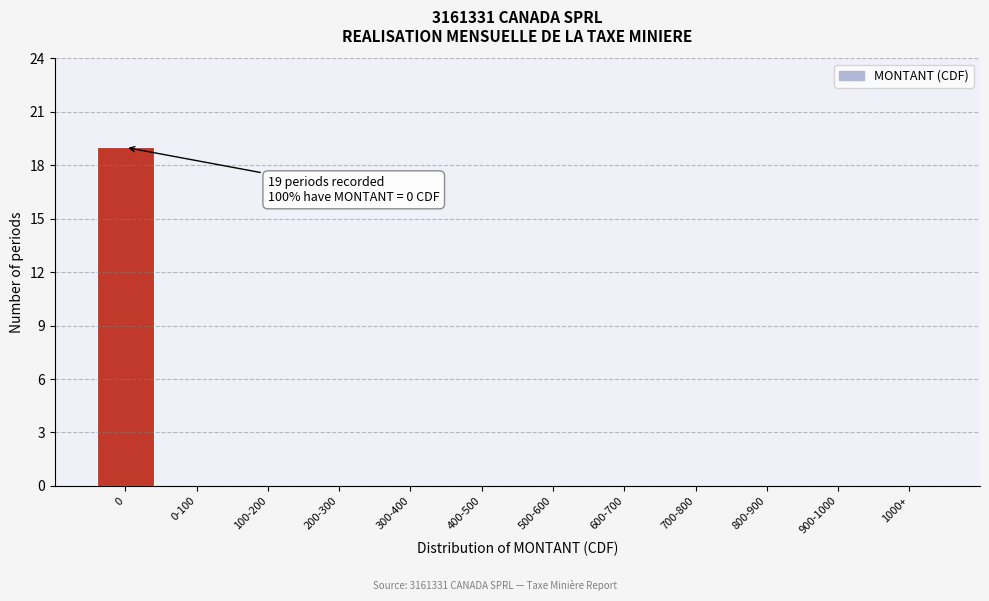

Reading left to right, list all the values displayed in this chart.

0=19	0-100=0	100-200=0	200-300=0	300-400=0	400-500=0	500-600=0	600-700=0	700-800=0	800-900=0	900-1000=0	1000+=0